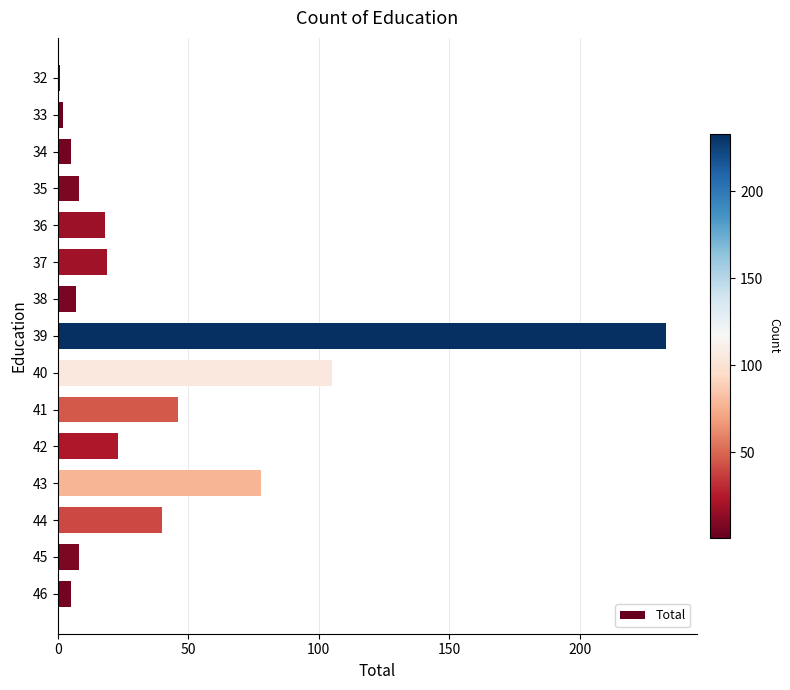

Which label corresponds to the largest value in the chart?

39